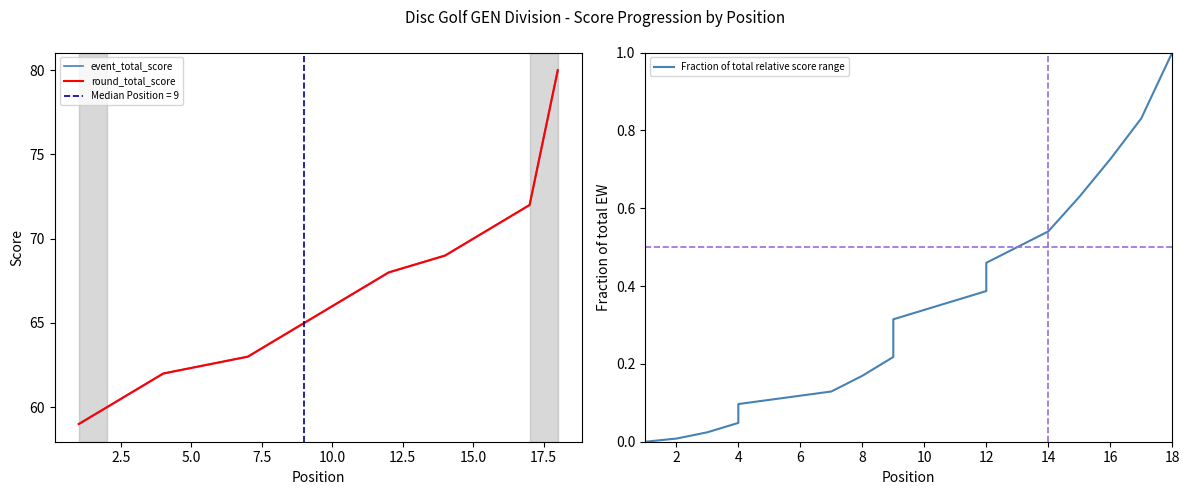

True or false: Fraction of total relative score range and round_total_score cross at least once.

False